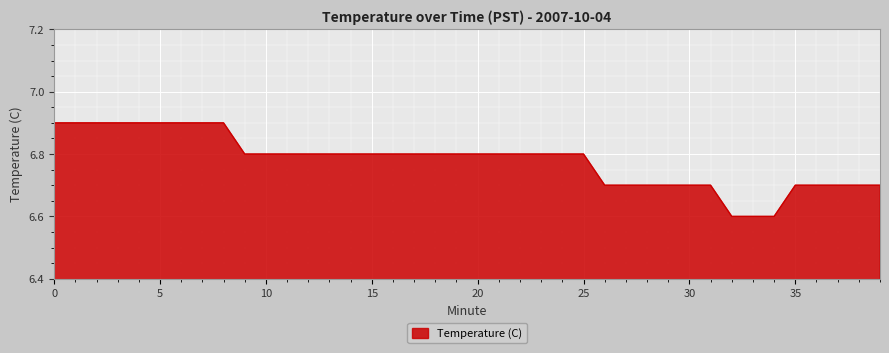

Count the values in the range 6 to 7.

40